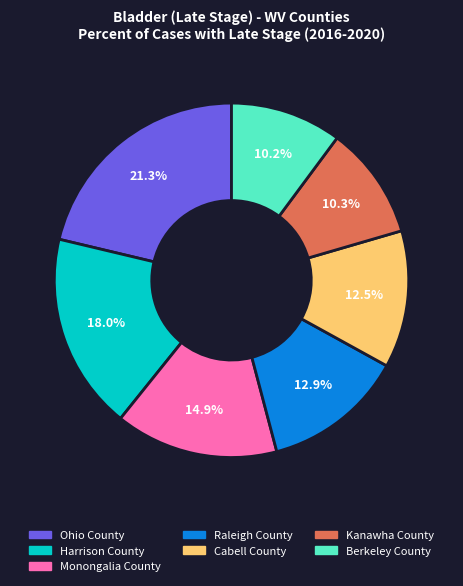

What is the ratio of the value at Ohio County to the value at Harrison County?

1.2